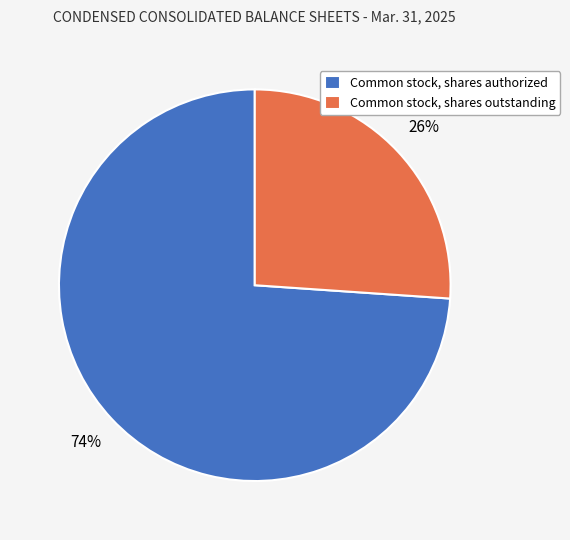

True or false: Common stock, shares outstanding accounts for 34% of the total.

False